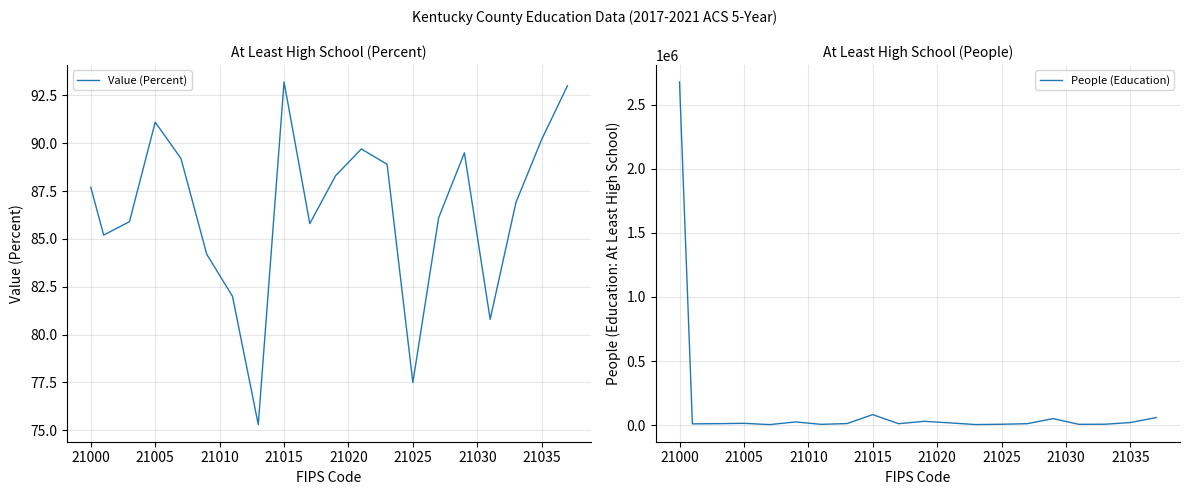

Count the number of categories in the chart.

20